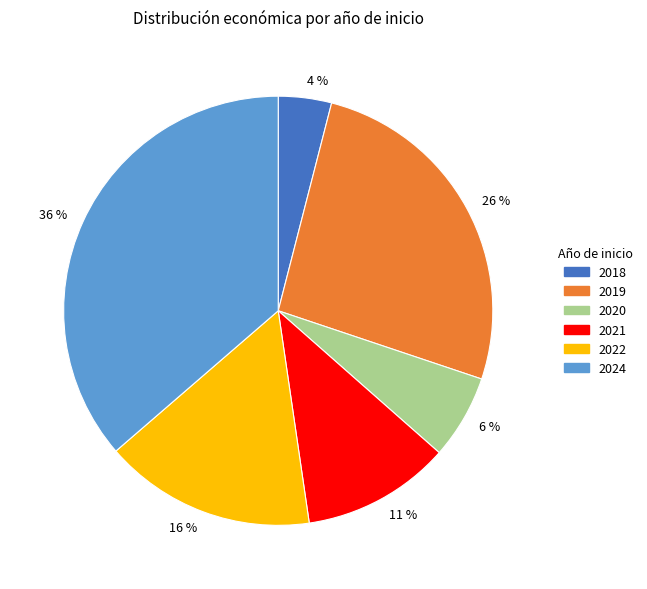

Combined, do 26 % and 6 % account for over 50%?

No